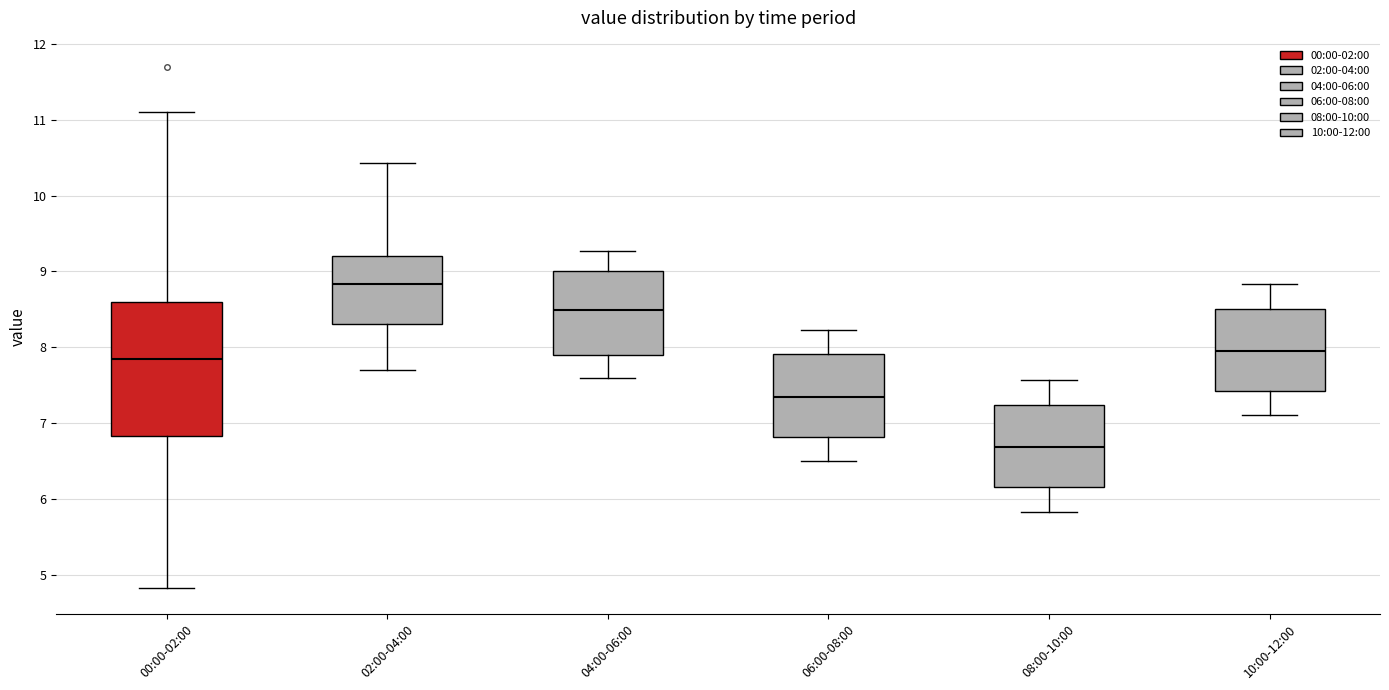

Which box has the highest median line?

02:00-04:00